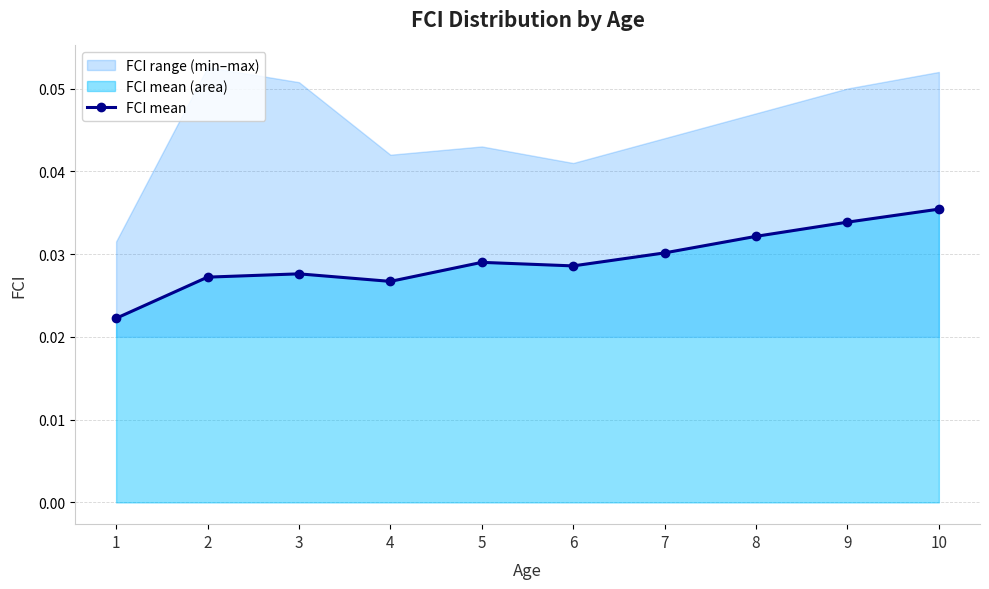

Where is the first local maximum?

3